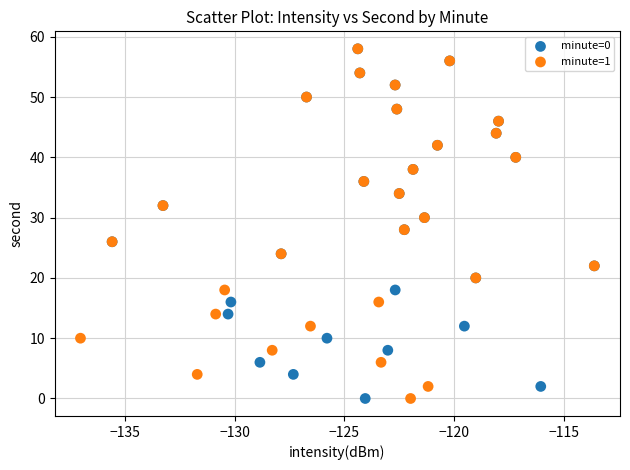

What are all the series names shown in the legend?

minute=0, minute=1